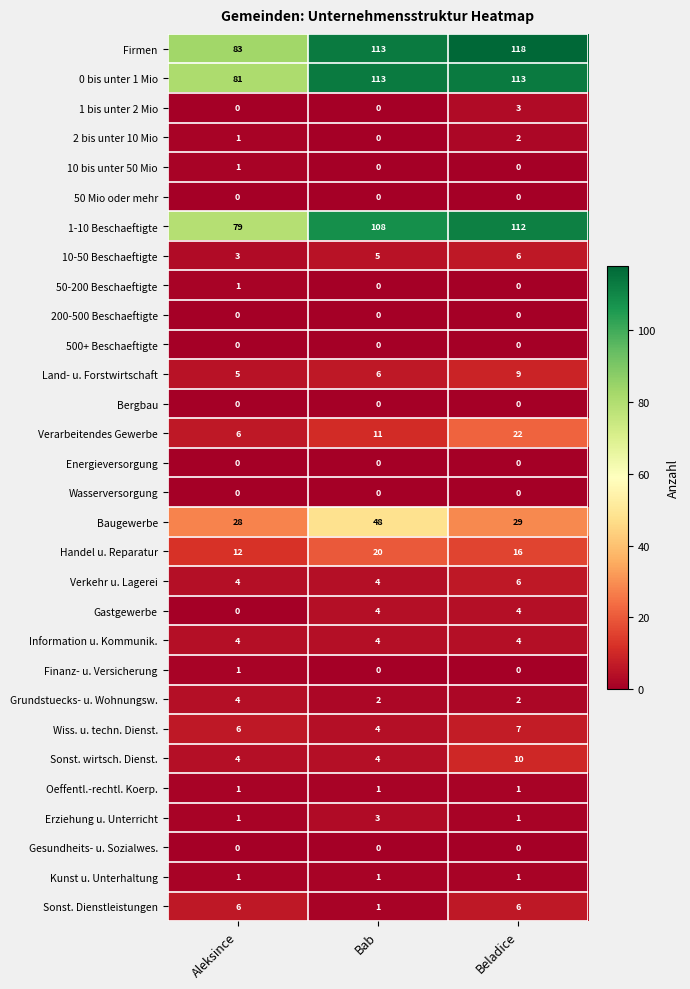

How many values in the 1-10 Beschaeftigte series are below 108?

1